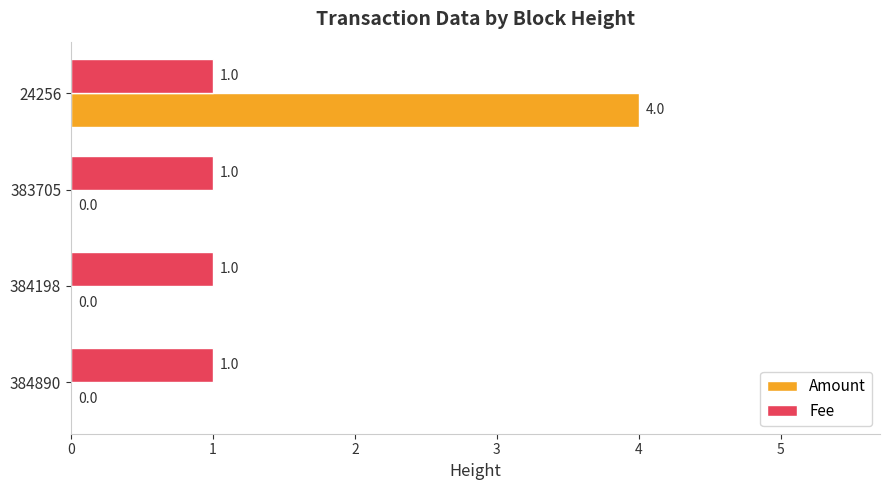

What is the sum of all Amount values?

4